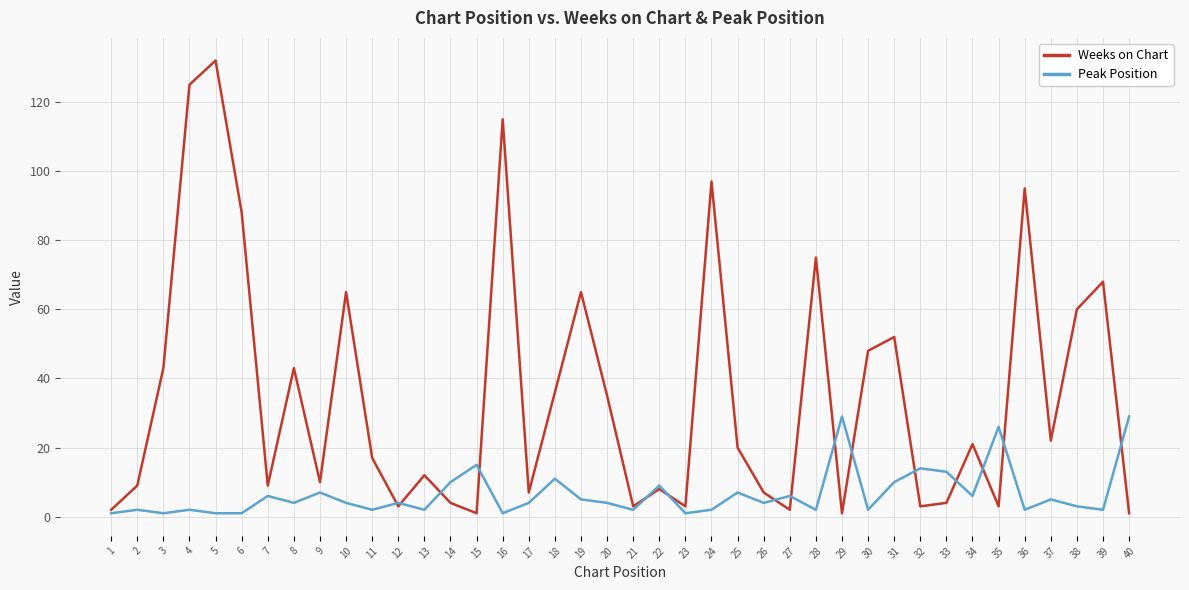

Which series has the largest total across all categories?

Weeks on Chart